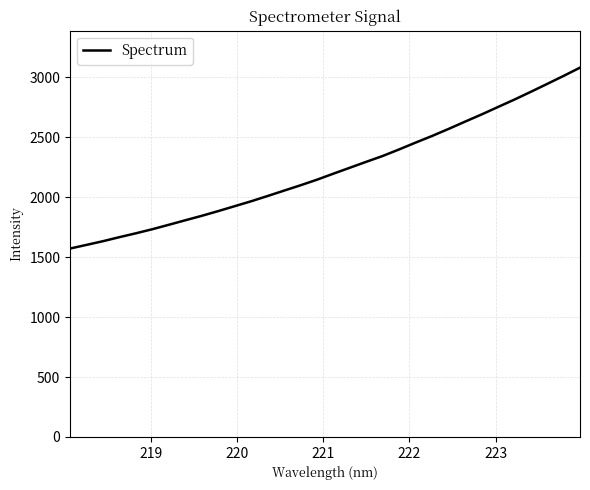

What is the difference between the maximum and minimum values?

1509.8